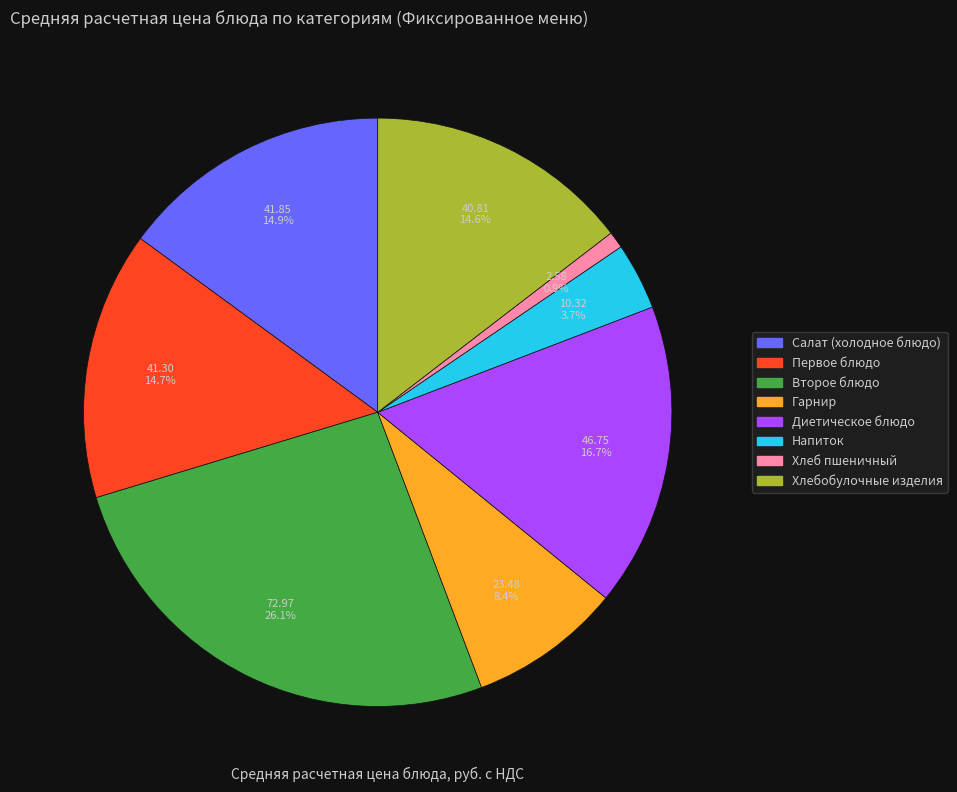

Does Диетическое блюдо represent more than half of the total?

No